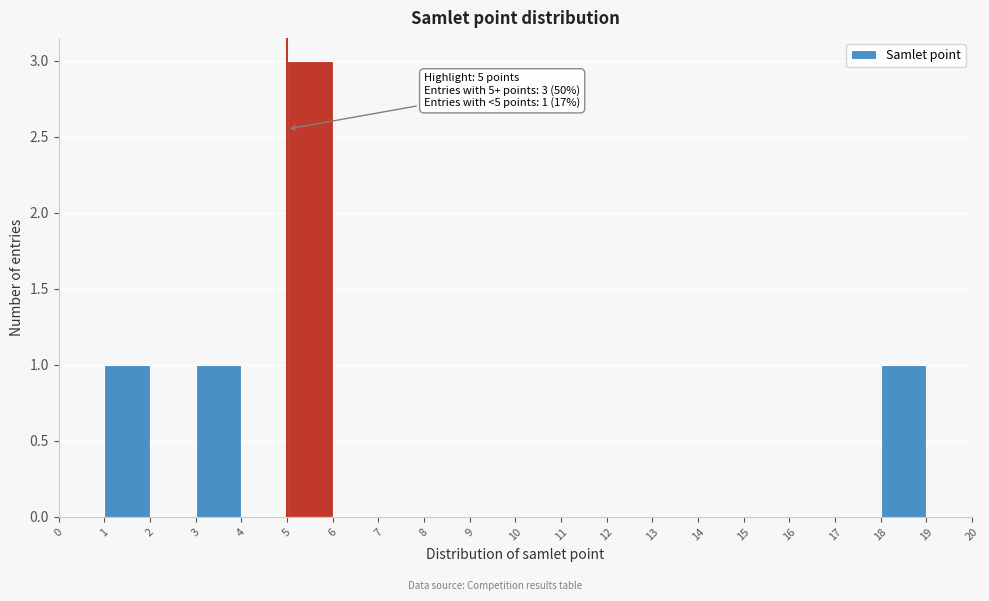

Which range on the x-axis has the tallest bar?

5 to 6